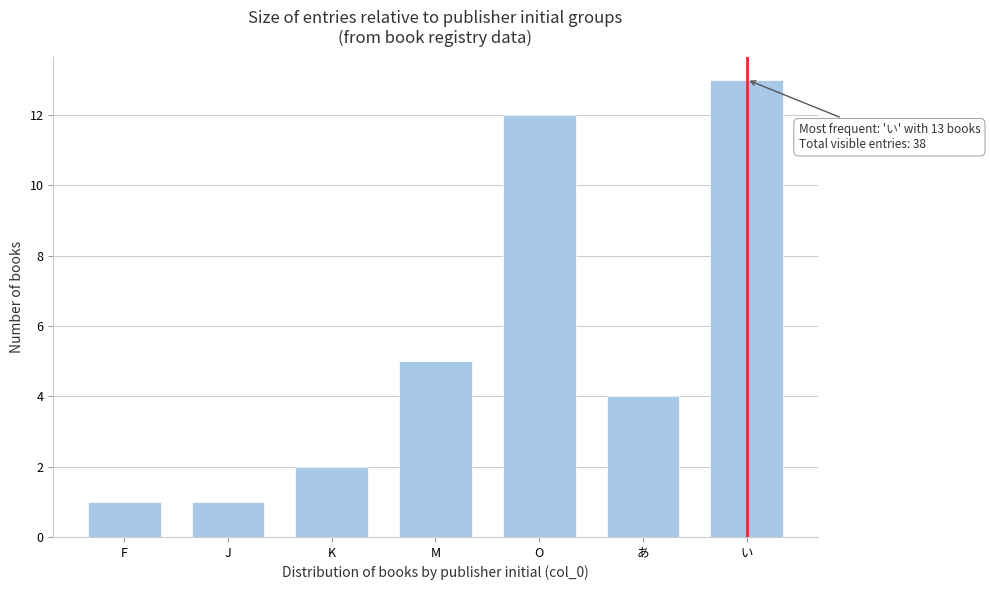

Reading left to right, list all the values displayed in this chart.

F=1	J=1	K=2	M=5	O=12	あ=4	い=13